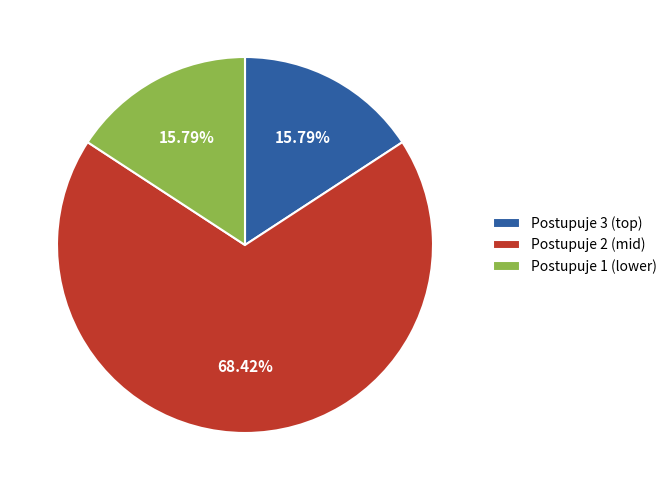

Does Postupuje 1 account for over 50% of the chart?

No